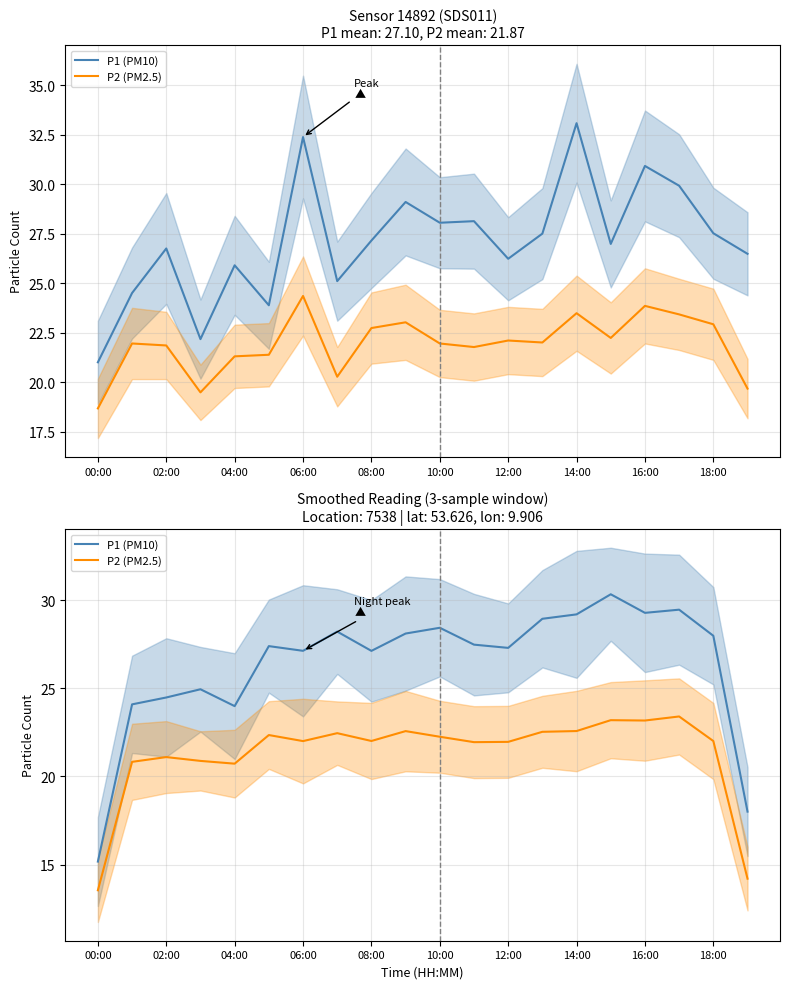

True or false: P2 (PM2.5) and P1 (PM10) intersect in this chart.

False